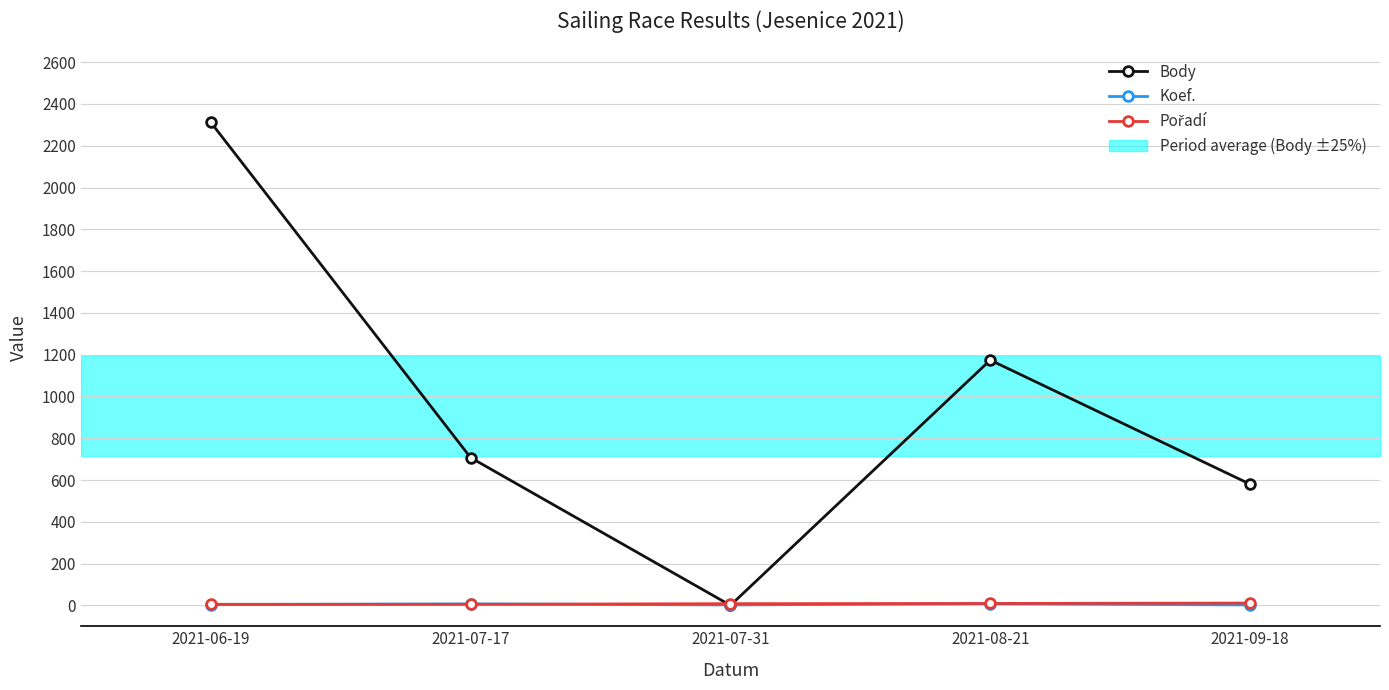

How many categories are shown in the chart?

5